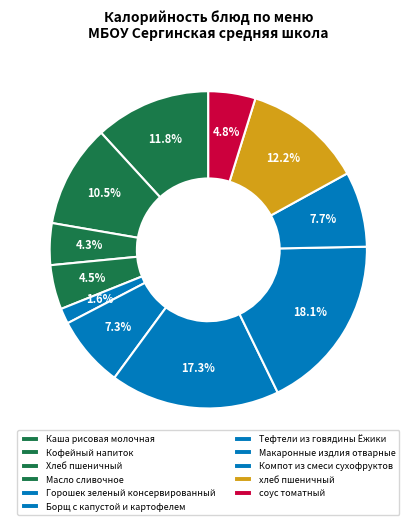

Combined, what portion of the pie is хлеб пшеничный and Тефтели из говядины Ёжики?

29.5%